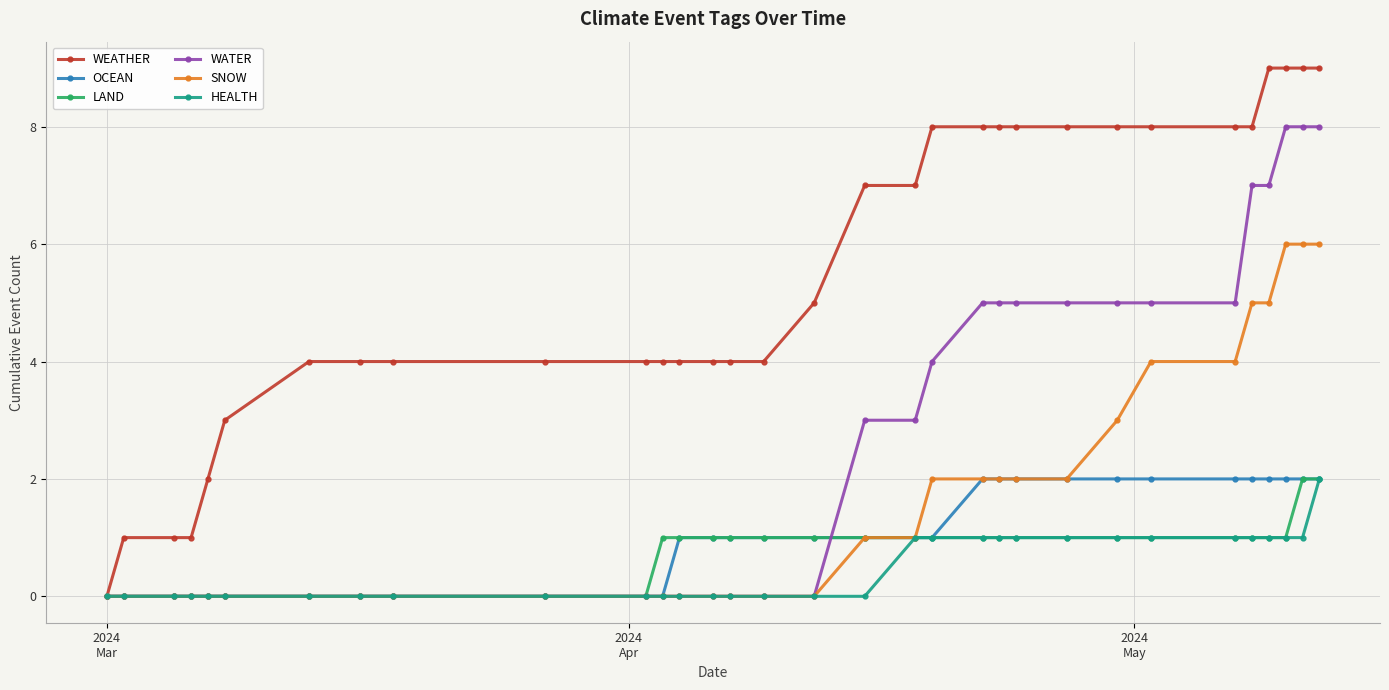

What is the difference between the second highest and second lowest values in the WATER series?

8